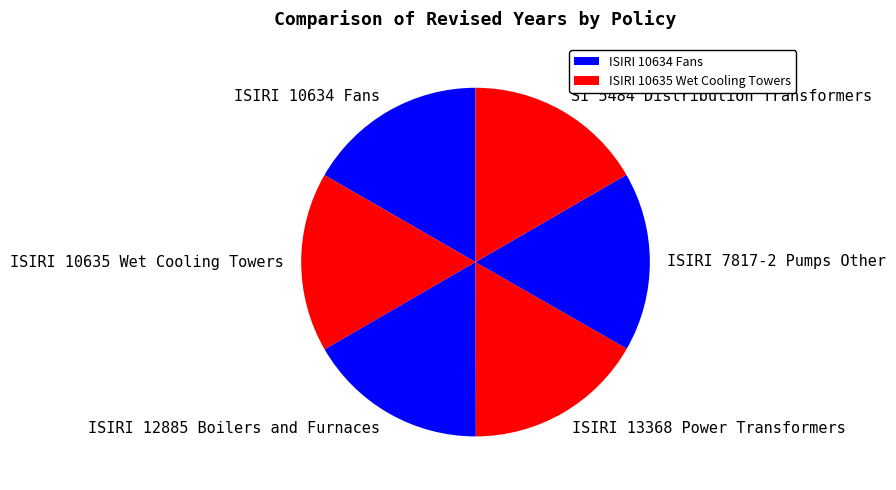

Combined, do ISIRI 12885 Boilers and Furnaces and ISIRI 10635 Wet Cooling Towers account for over 50%?

No